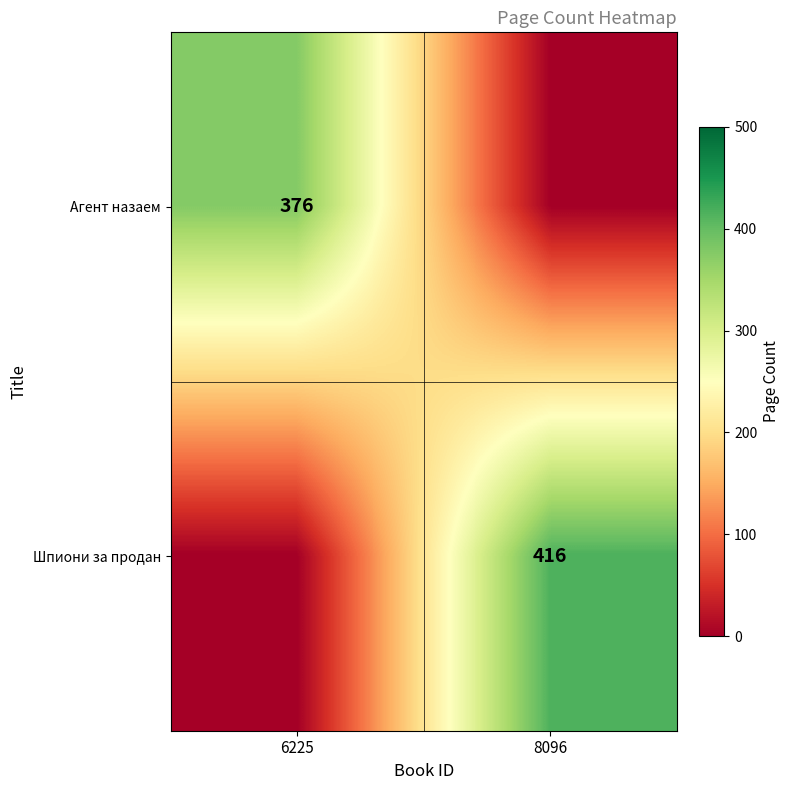

Is it true that Шпиони за продан equals 416 at 8096?

True